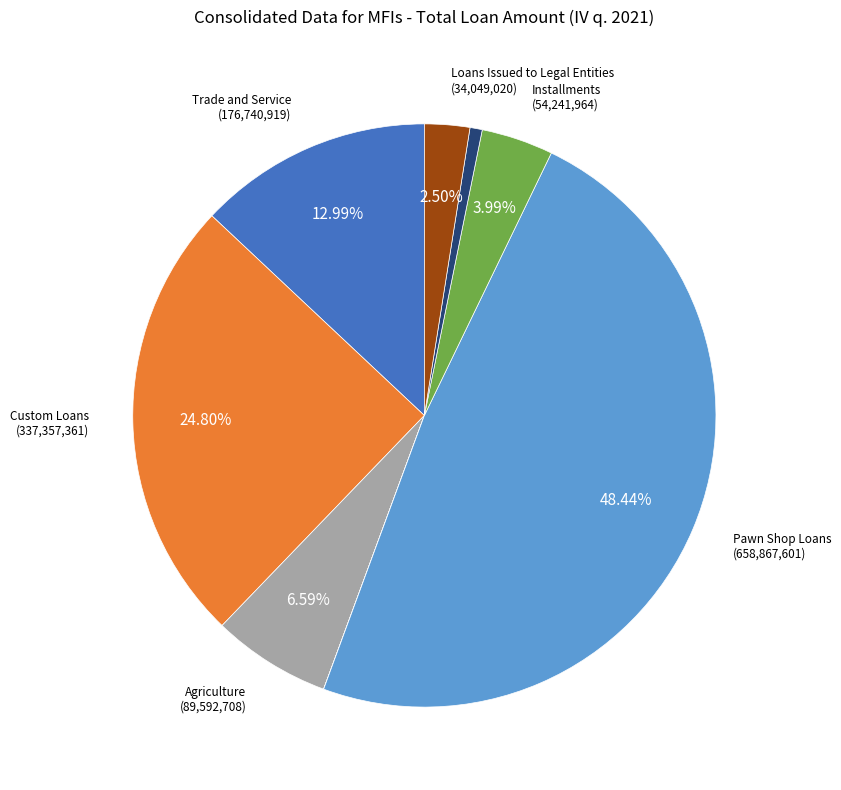

Is there any slice that represents more than half of the pie?

No